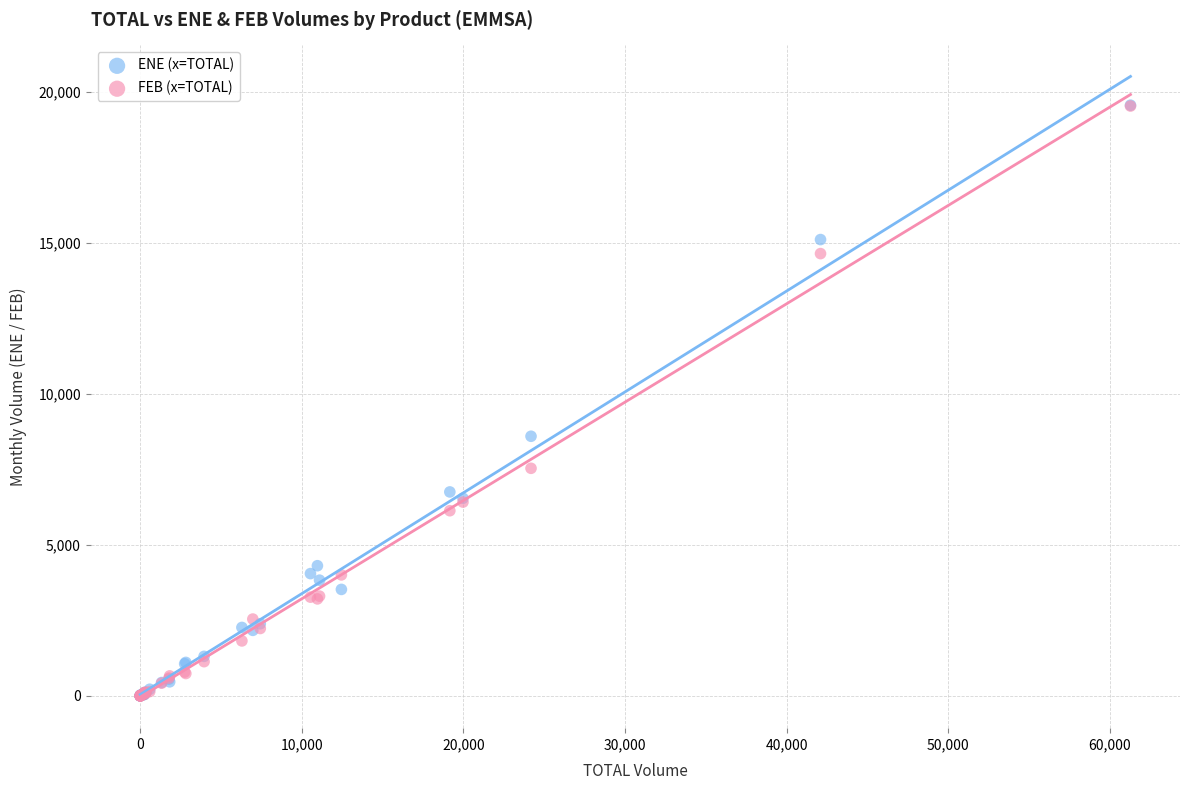

In the FEB (x=TOTAL) series, what Y value is closest to 9768?

7536